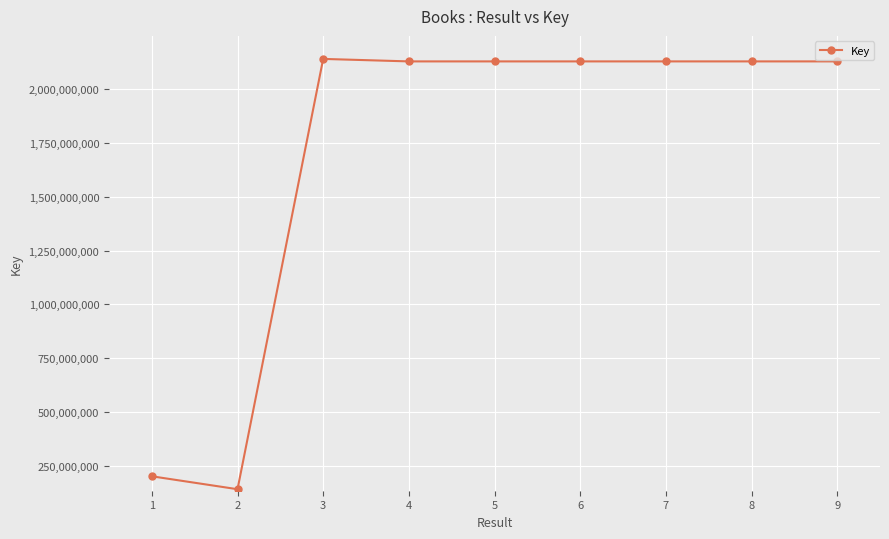

True or false: the data has more than 1 interior local peaks.

True